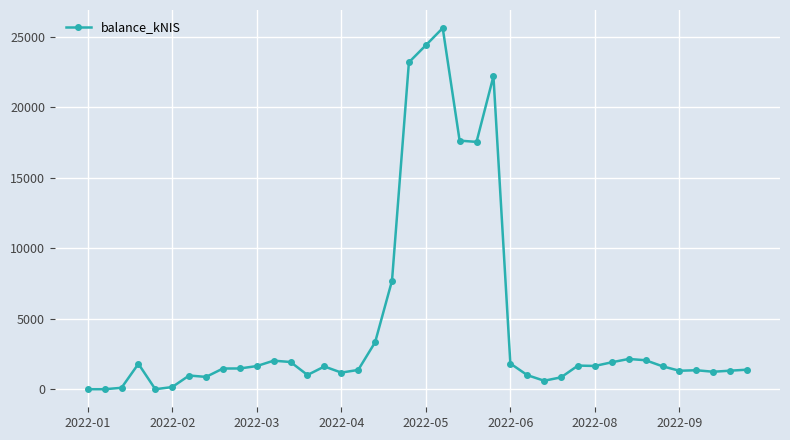

What is the difference between the second highest and second lowest values?

24382.3